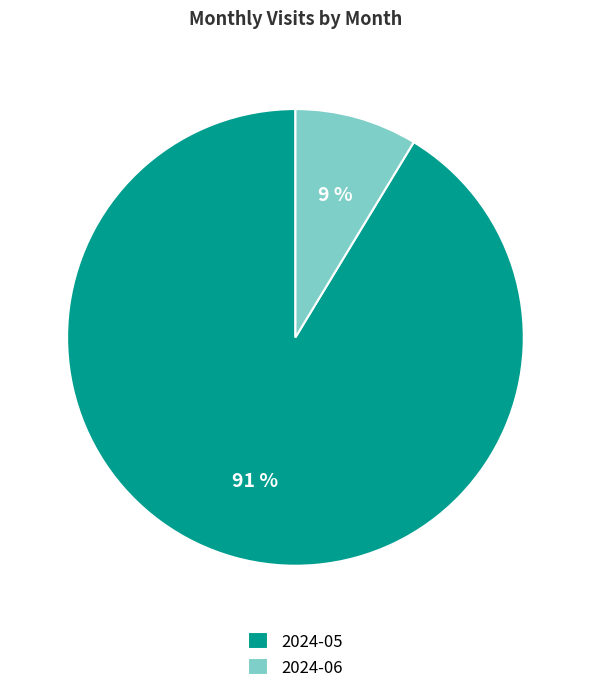

Which slice represents more than half of the pie?

2024-05